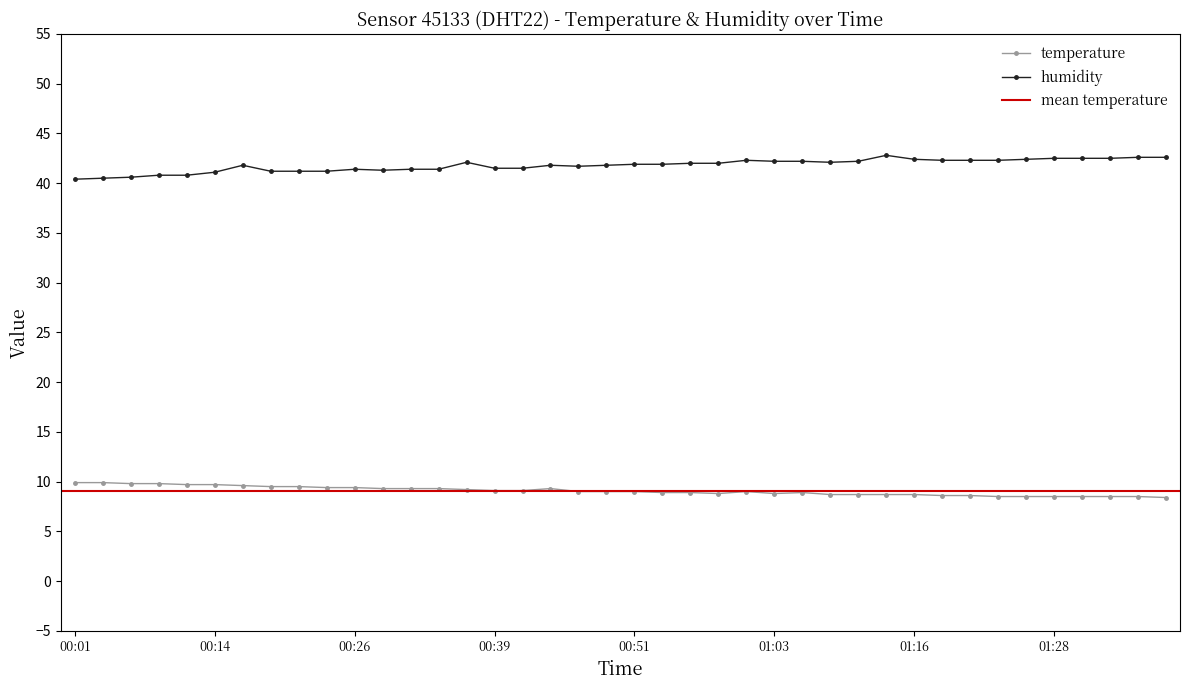

How many values in the humidity series are below 41?

5